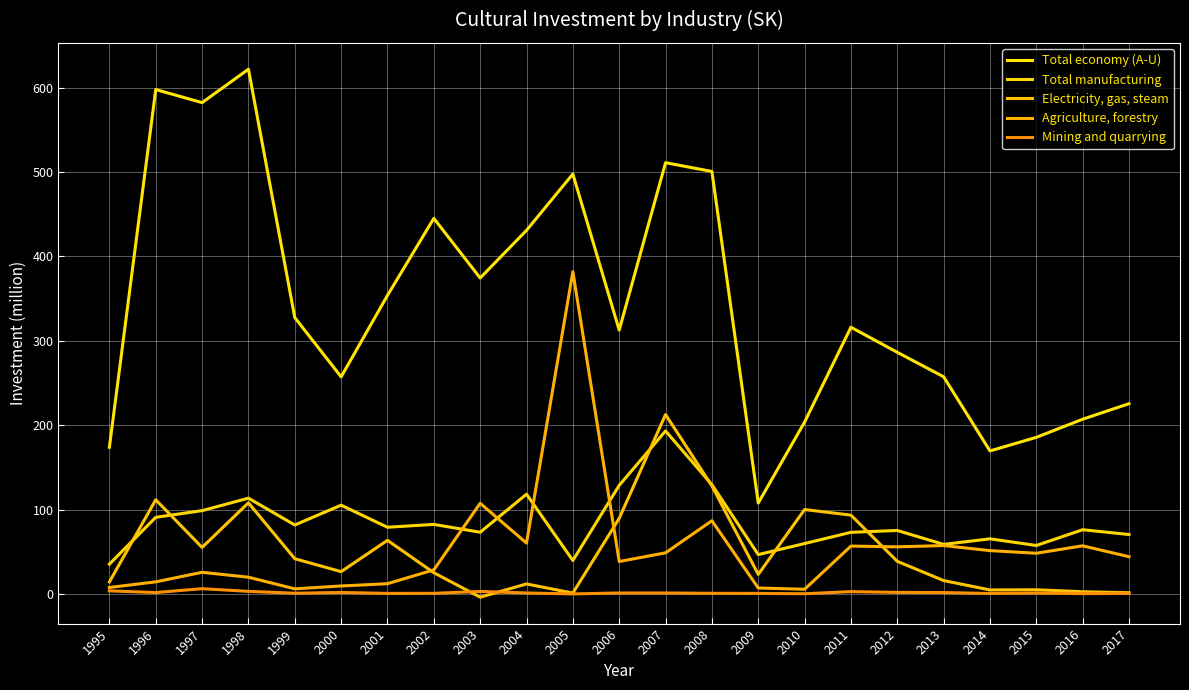

Which label corresponds to the smallest value in the chart?

2003